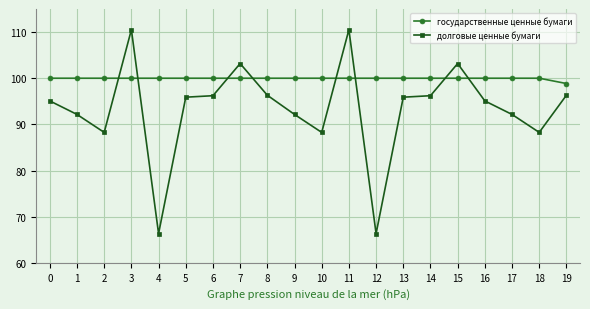

At which category does долговые ценные бумаги reach its first local valley?

2